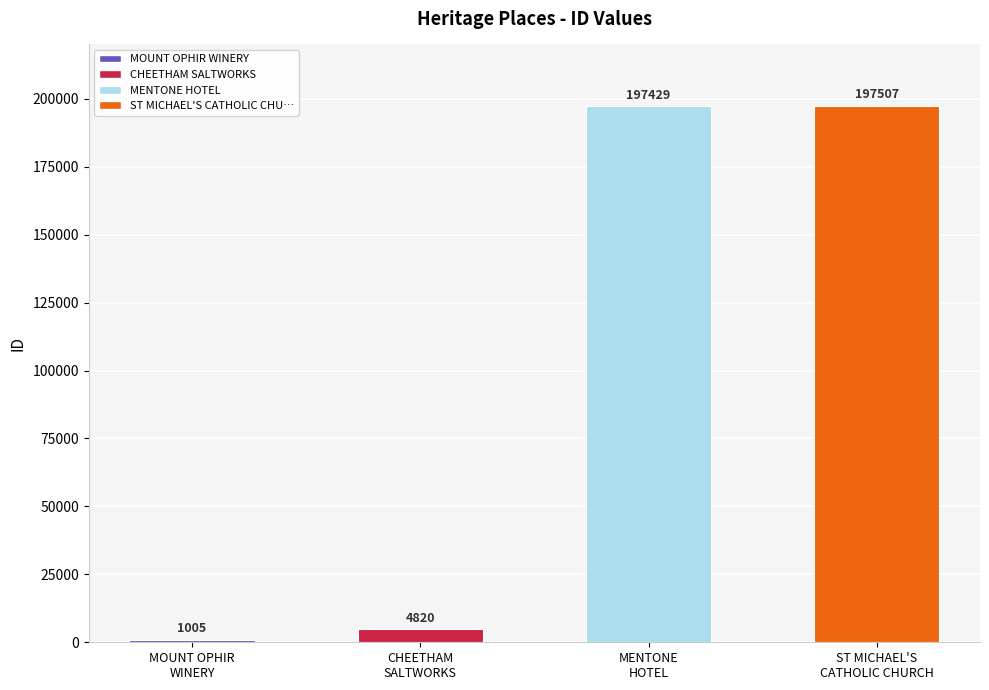

What is the value of the 2nd bar from the left?

4820